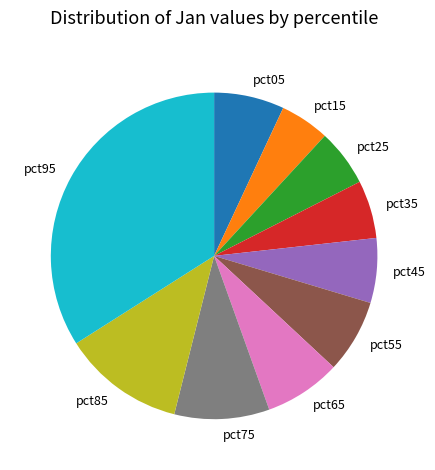

True or false: pct95 accounts for 34% of the total.

True